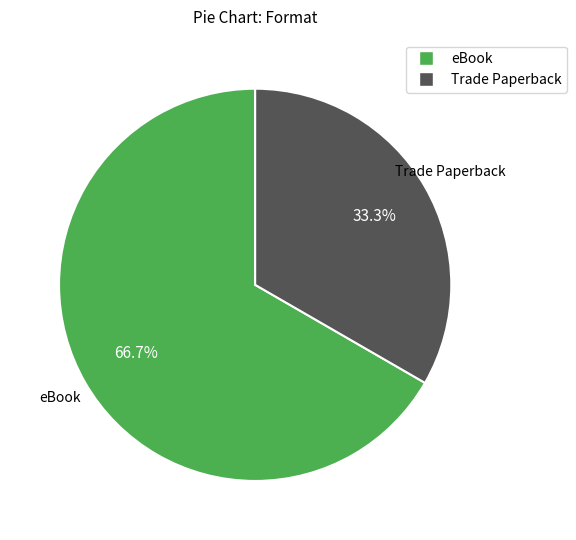

To the nearest percent, what is the combined percentage of Trade Paperback and eBook?

100%